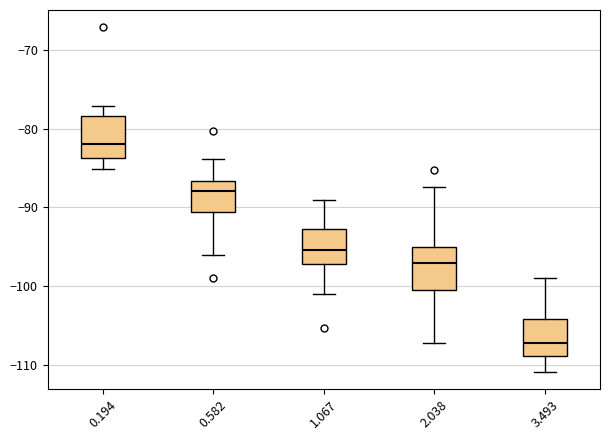

Where does the lower whisker of the box at x = 2.038 end on the y-axis? The values are not printed on the chart, so give them approximately, as read against the axis.

-107